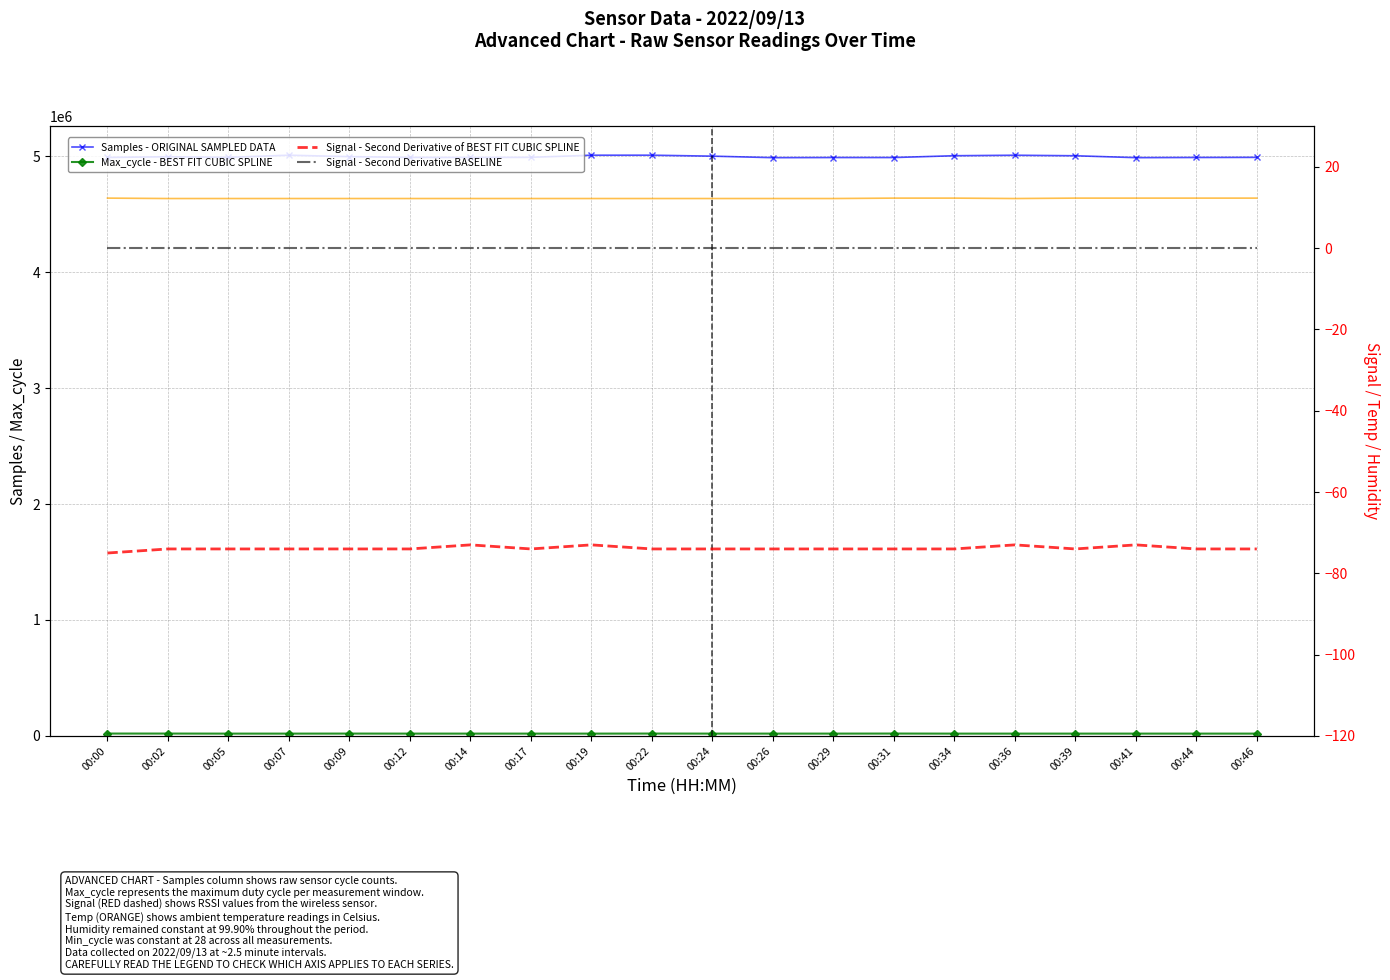

Is it true that Signal - Second Derivative of BEST FIT CUBIC SPLINE equals -128.1 at 00:22?

False